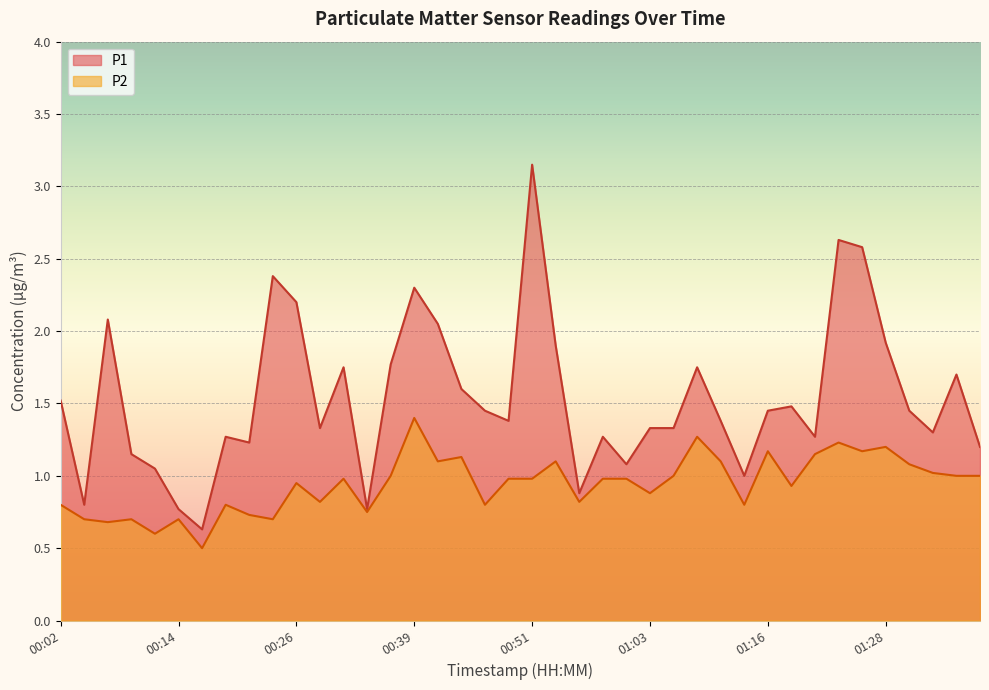

Reading right to left, what are all the values shown in this chart?

P1: 1.2	1.7	1.3	1.4	1.9	2.6	2.6	1.3	1.5	1.4	1.0	1.4	1.8	1.3	1.3	1.1	1.3	0.9	1.9	3.1	1.4	1.4	1.6	2.0	2.3	1.8	0.8	1.8	1.3	2.2	2.4	1.2	1.3	0.6	0.8	1.1	1.1	2.1	0.8	1.5
P2: 1.0	1.0	1.0	1.1	1.2	1.2	1.2	1.1	0.9	1.2	0.8	1.1	1.3	1.0	0.9	1.0	1.0	0.8	1.1	1.0	1.0	0.8	1.1	1.1	1.4	1.0	0.8	1.0	0.8	0.9	0.7	0.7	0.8	0.5	0.7	0.6	0.7	0.7	0.7	0.8